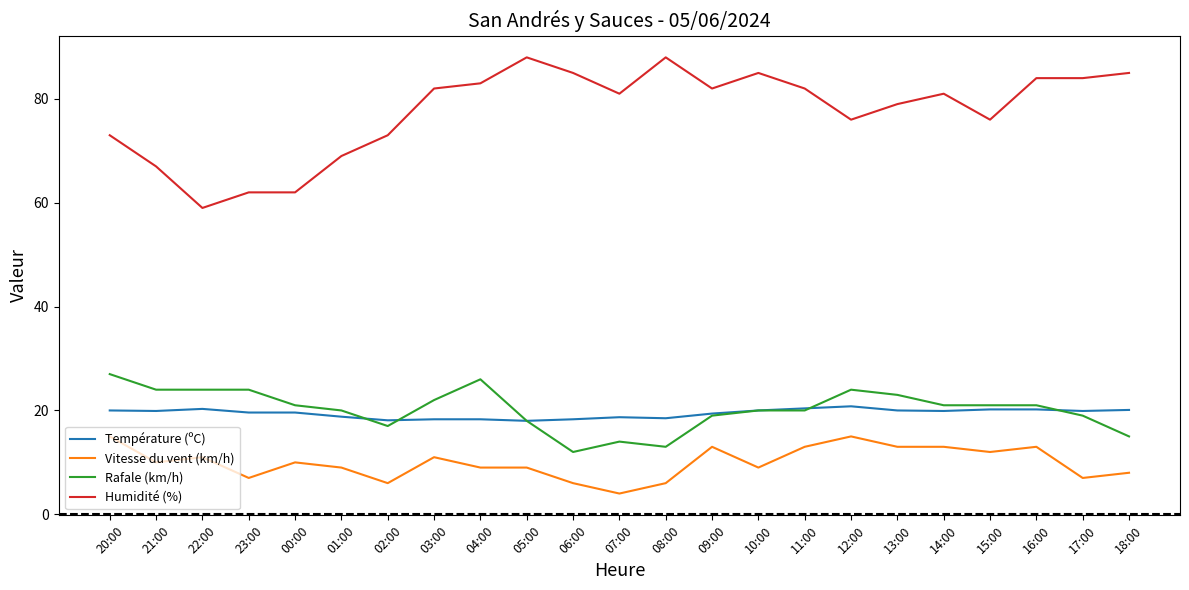

Between 11:00 and 12:00, which series saw the biggest shift?

Humidité (%)